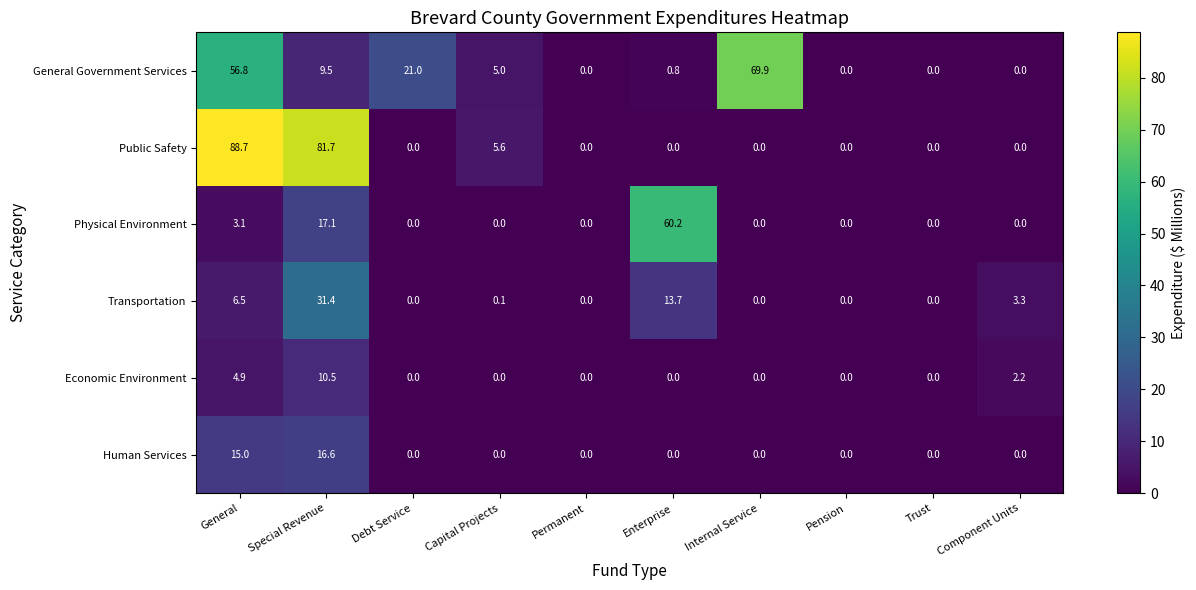

Where is Human Services nearest to the value 8?

General